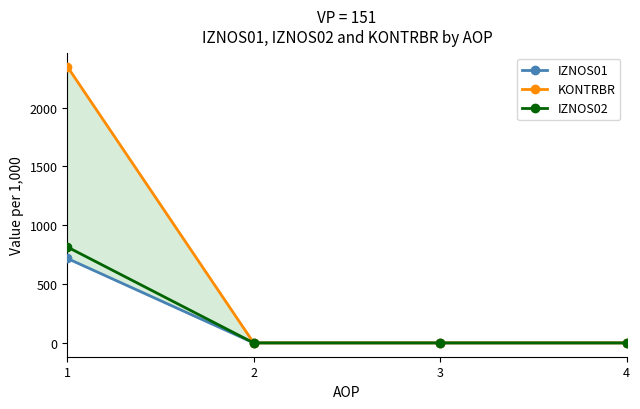

Between 1 and 3, which series saw the biggest shift?

KONTRBR